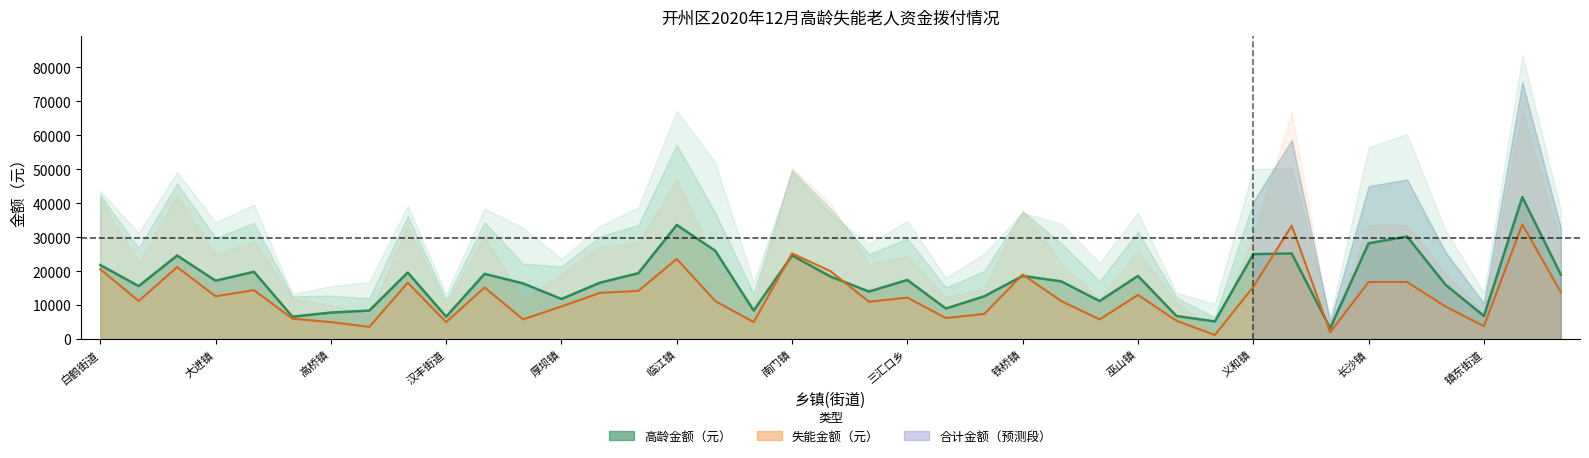

At how many categories does at least one series exceed 3752?

39